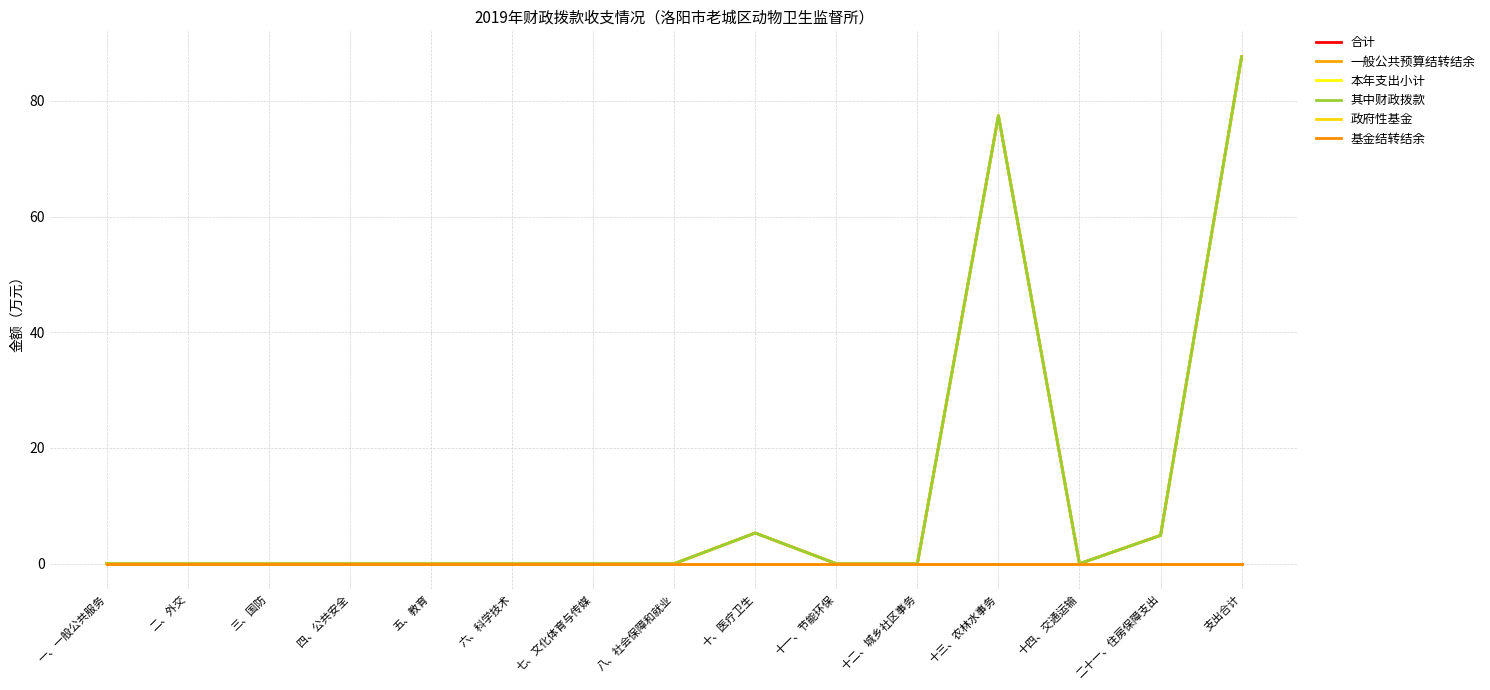

Does the chart have visible grid lines?

Yes